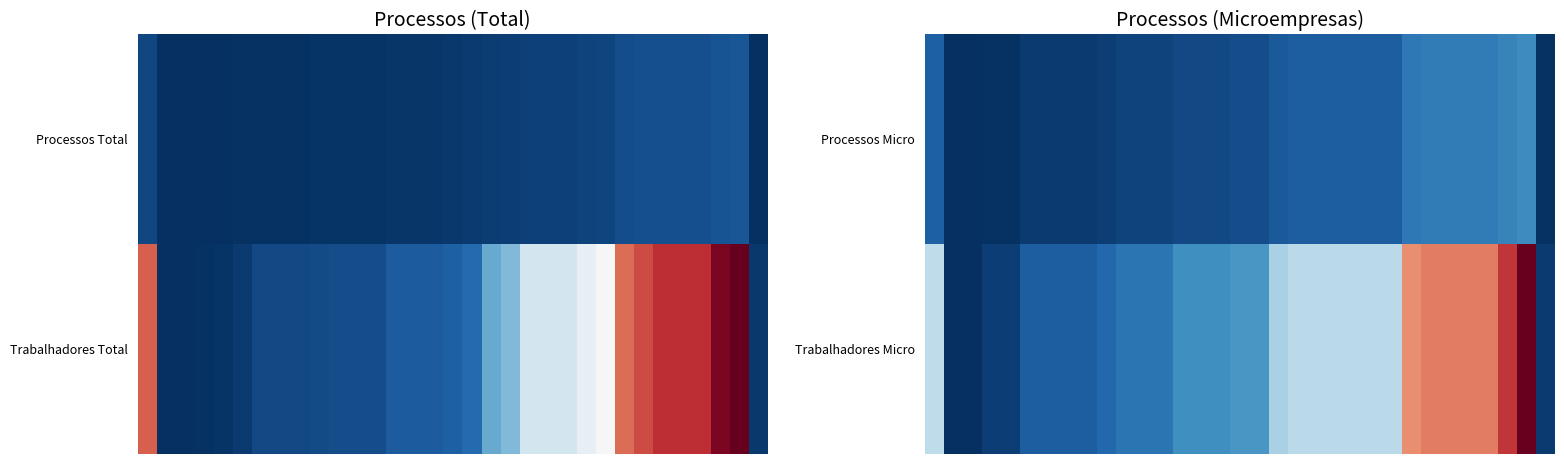

How many values in the Processos Micro series are below 8?

16